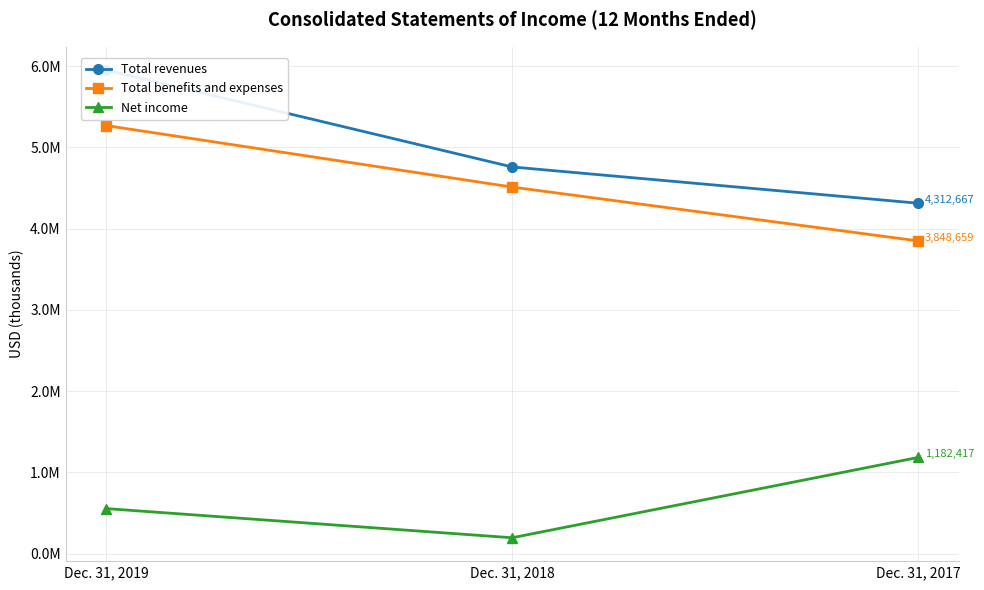

What is the value of the Total revenues point at the 1st from the left?

5952069